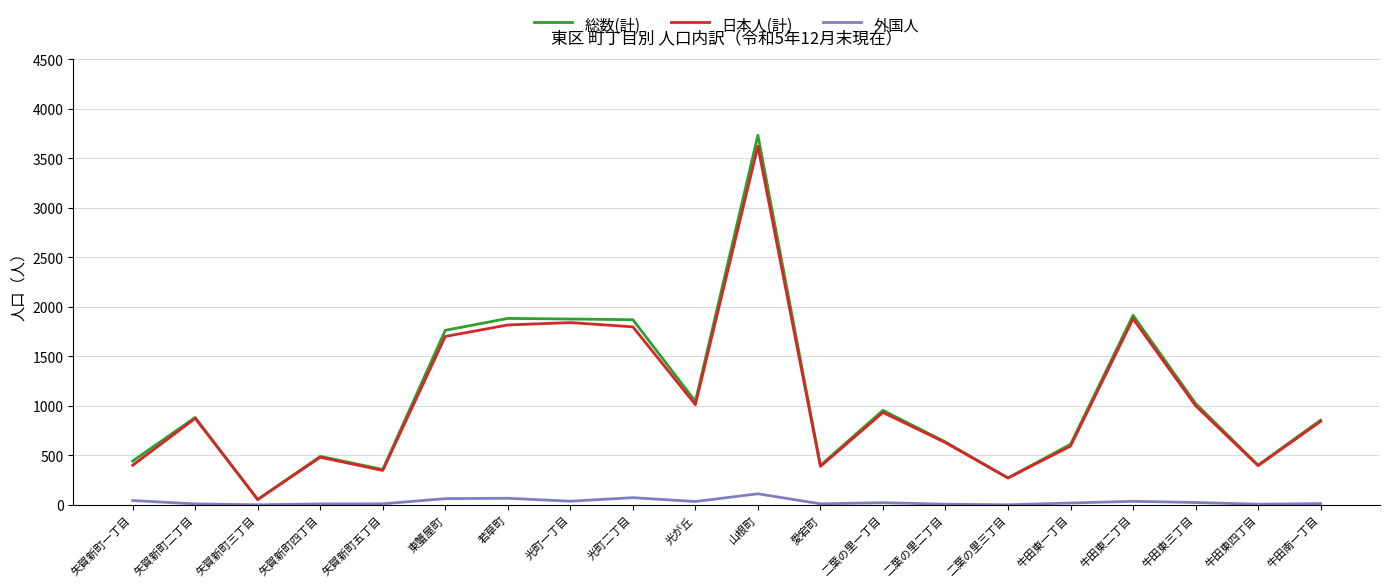

Between 矢賀新町三丁目 and 矢賀新町四丁目, which series saw the biggest shift?

総数(計)